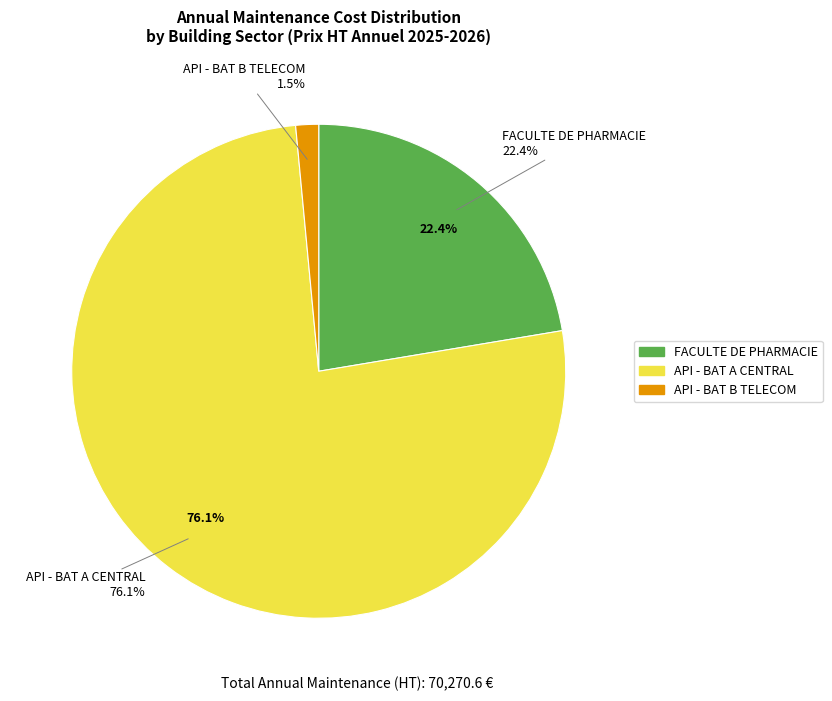

Which slice represents more than half of the pie?

API - BAT A CENTRAL